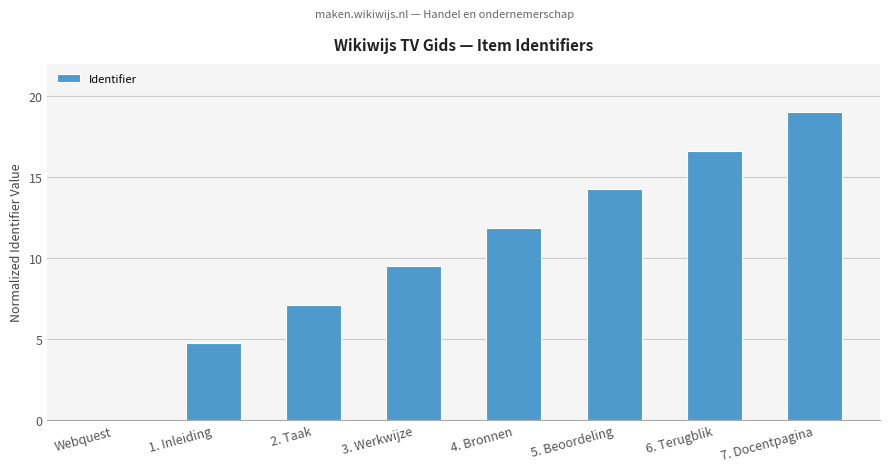

The chart shows a value of 7.1 at 2. Taak. True or false?

True